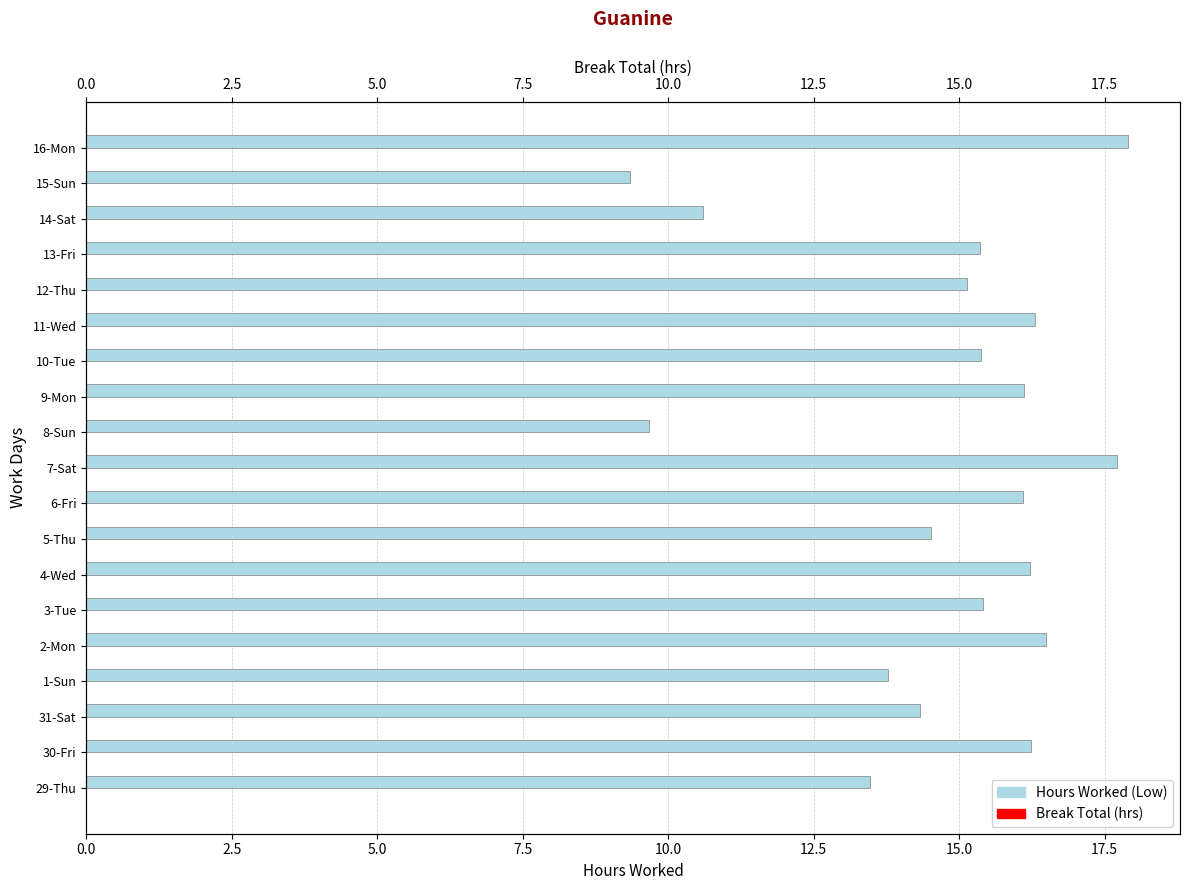

What is the lowest value of the Break Total (hrs) series?

0.3